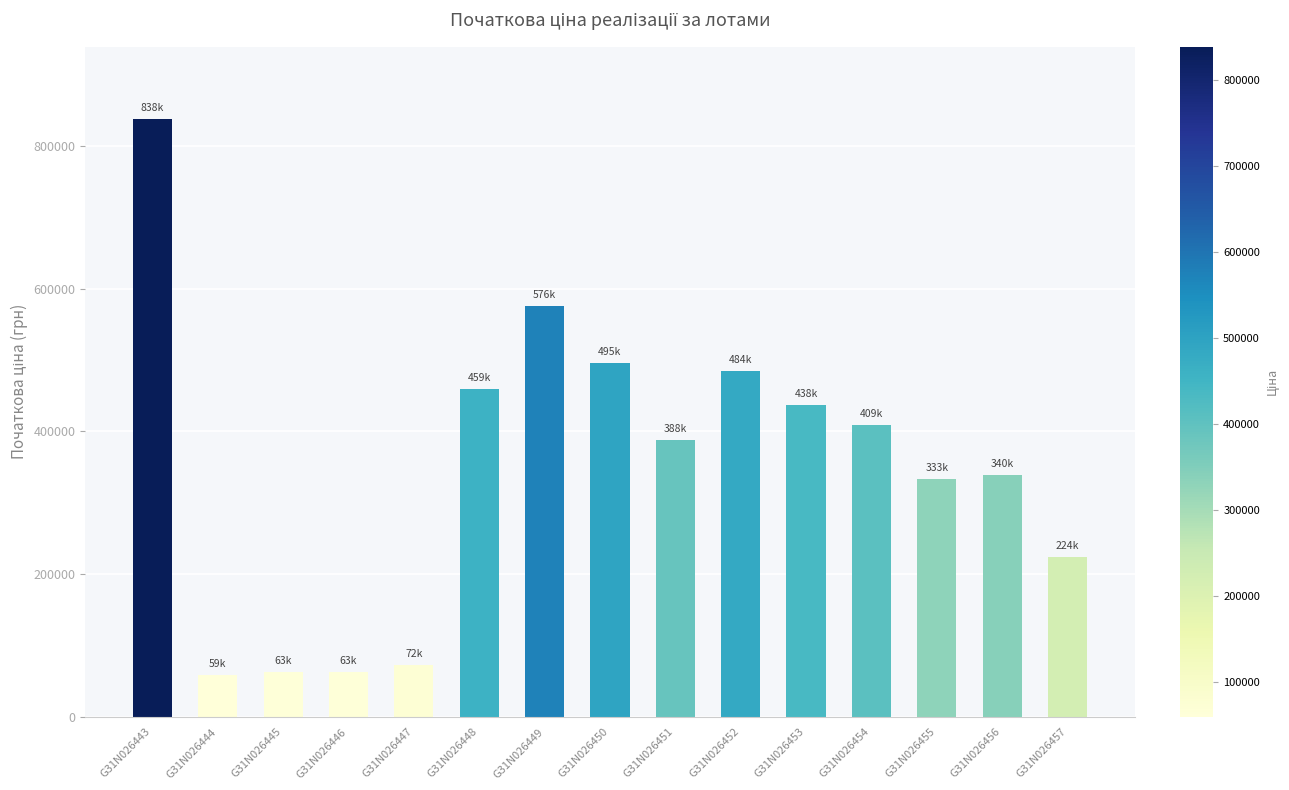

The value at G31N026457 is 309478.3. True or false?

False